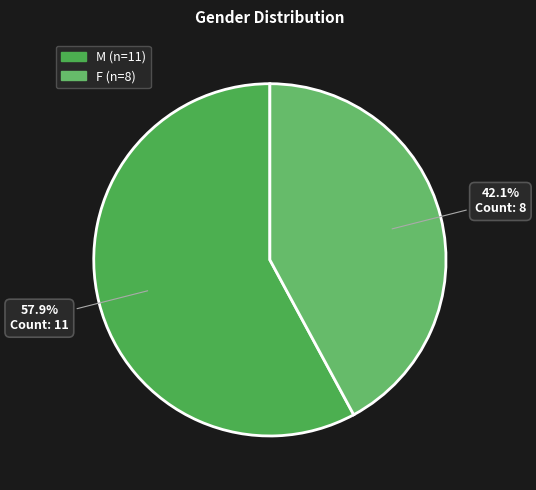

To the nearest percent, what portion does M represent?

58%